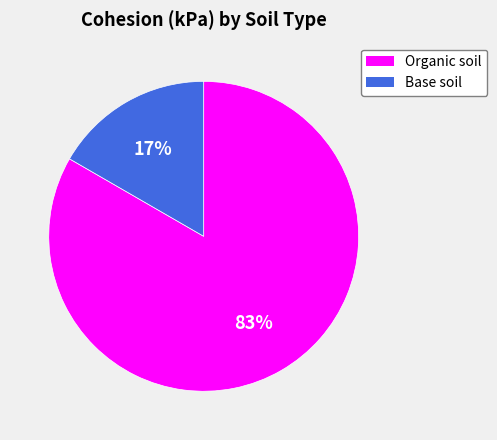

Which slice is the largest?

Organic soil